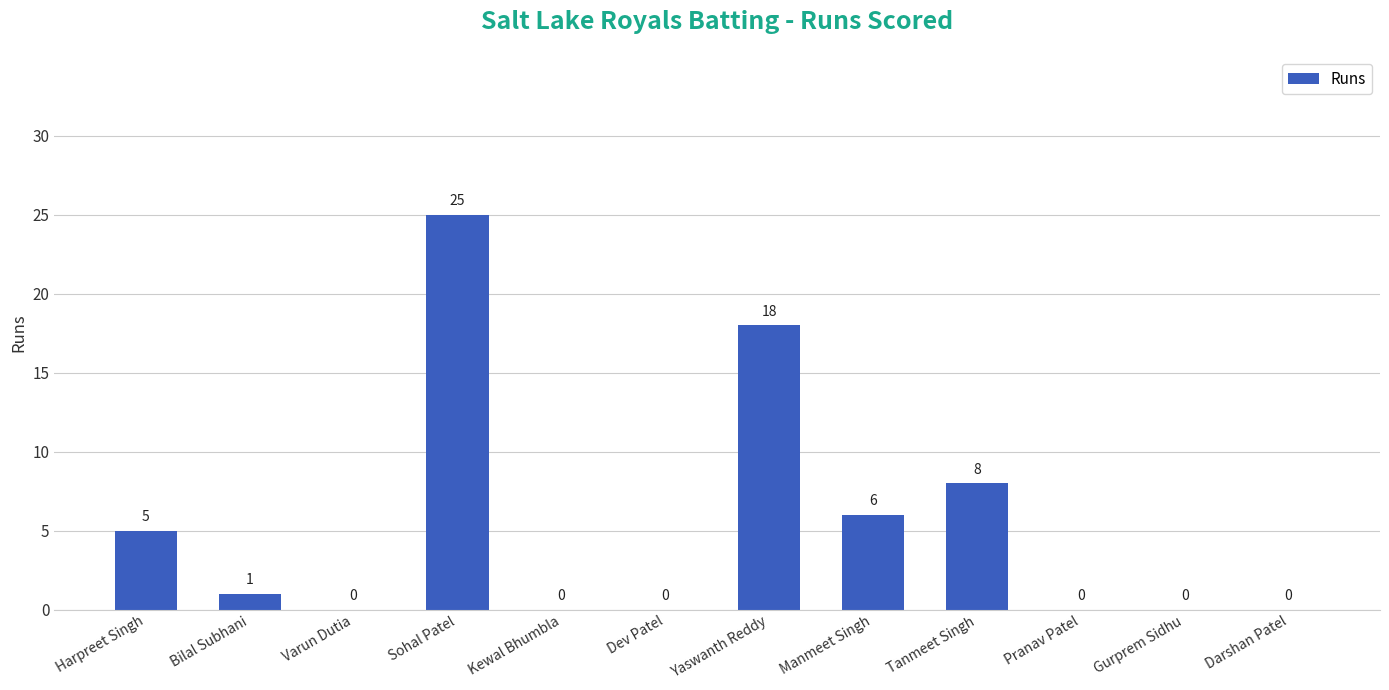

The chart shows a value of 7 at Harpreet Singh. True or false?

False